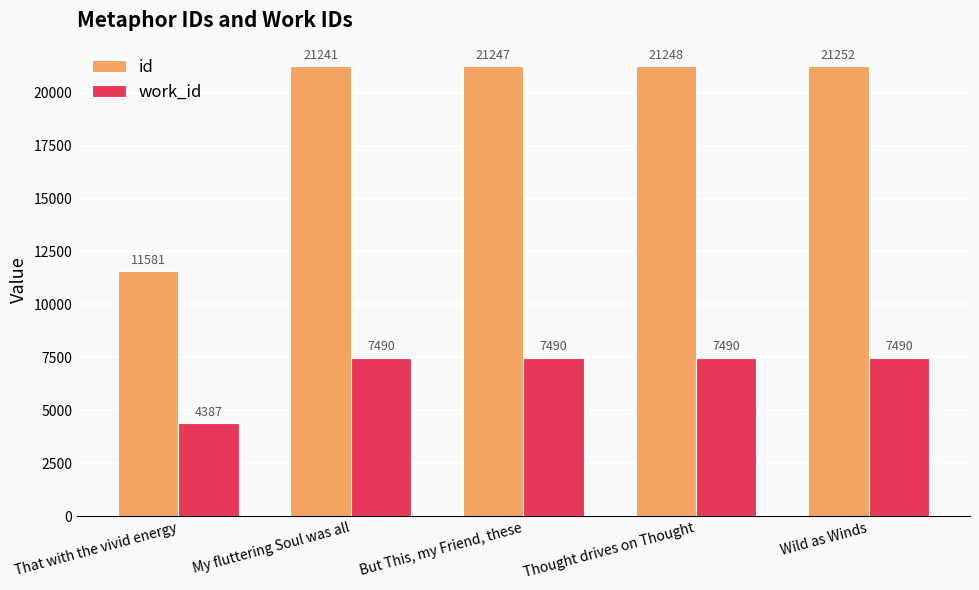

What are all the series names shown in the legend?

id, work_id